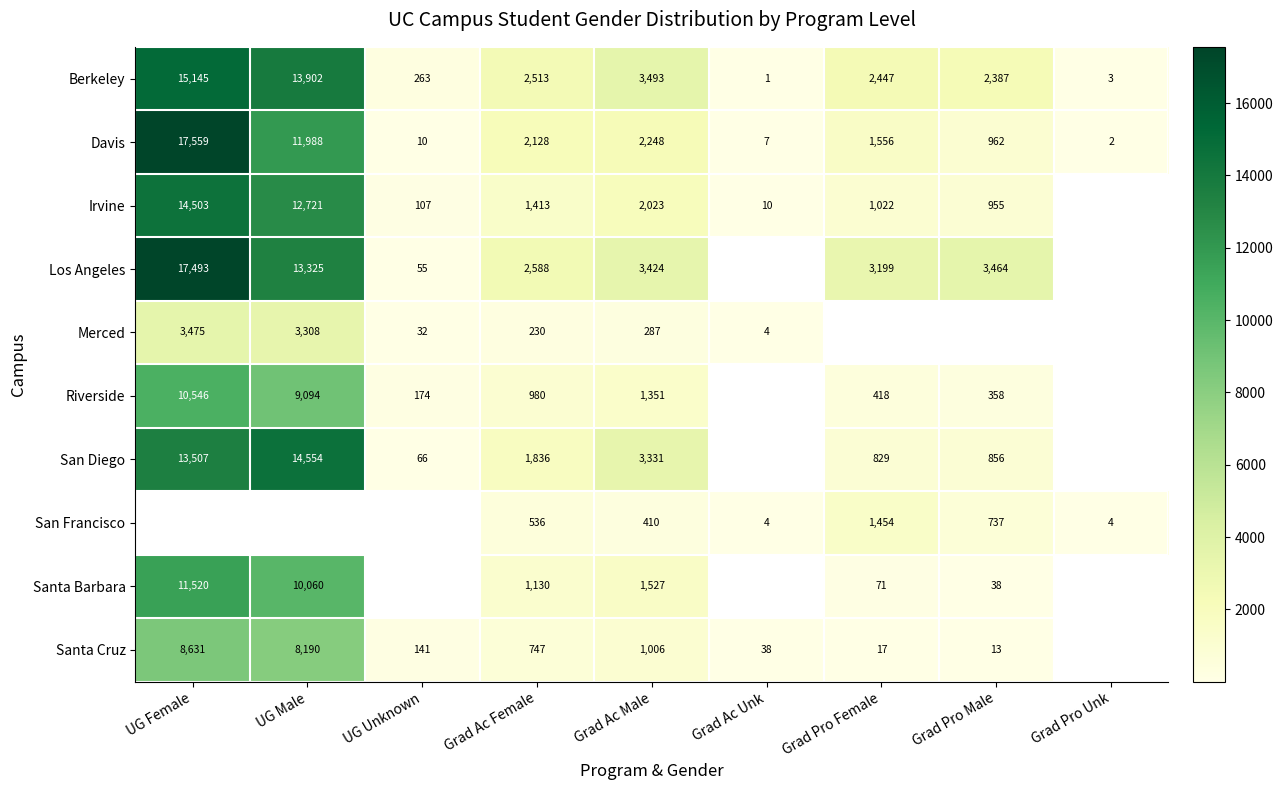

Rank the categories by Berkeley value from lowest to highest.

Grad Ac Unk, Grad Pro Unk, UG Unknown, Grad Pro Male, Grad Pro Female, Grad Ac Female, Grad Ac Male, UG Male, UG Female